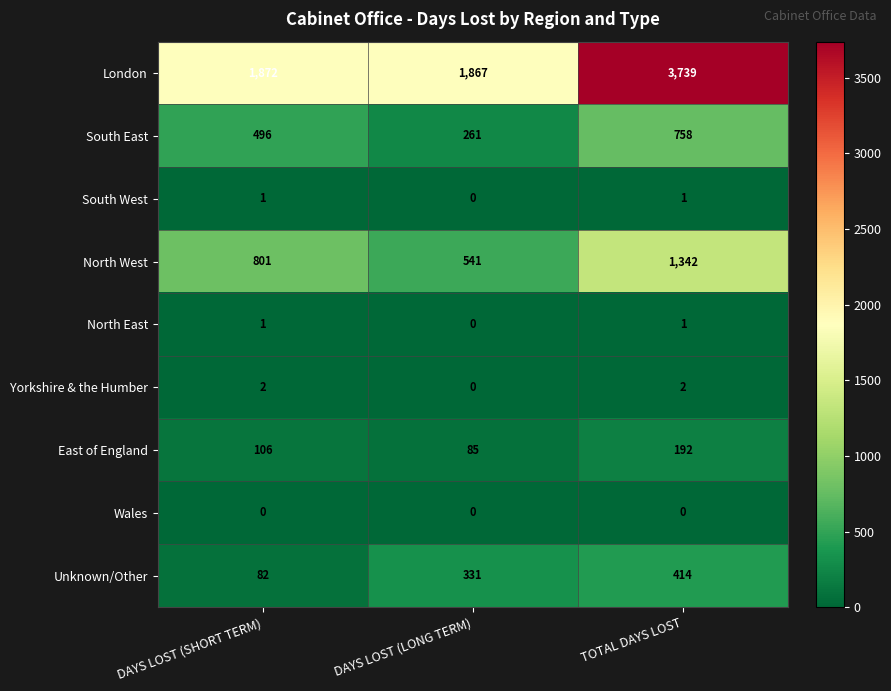

What is the spread (max minus min) of values at TOTAL DAYS LOST?

3739